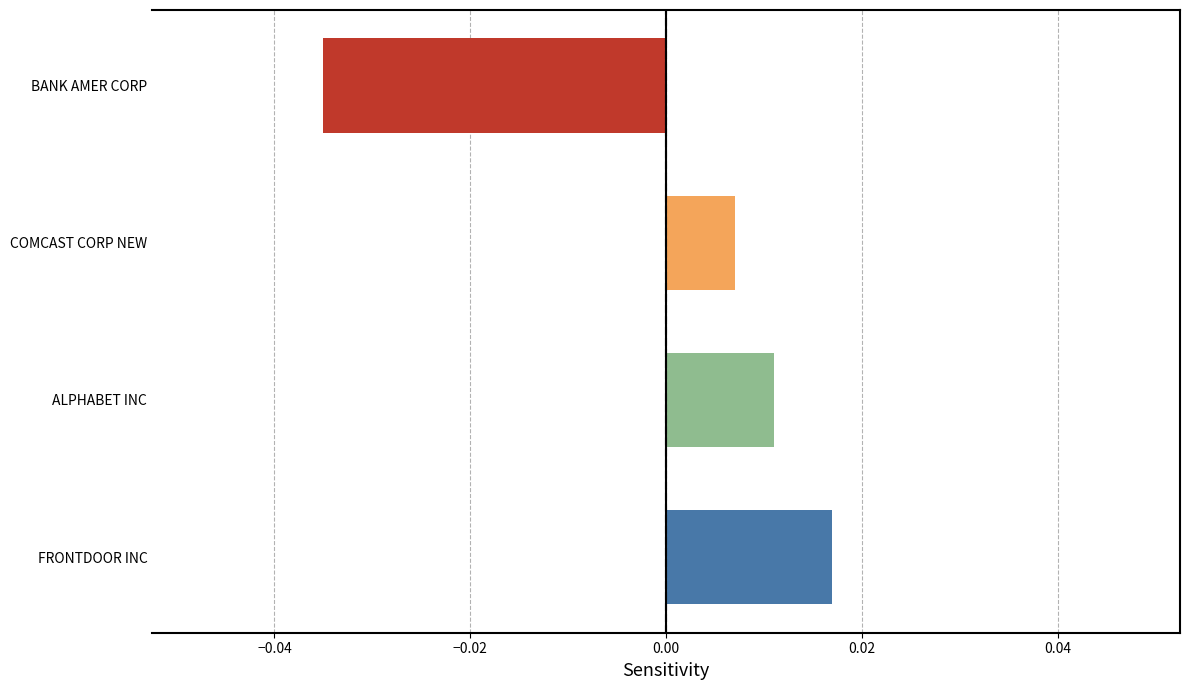

List the labels in order of value, smallest first.

BANK AMER CORP, COMCAST CORP NEW, ALPHABET INC, FRONTDOOR INC